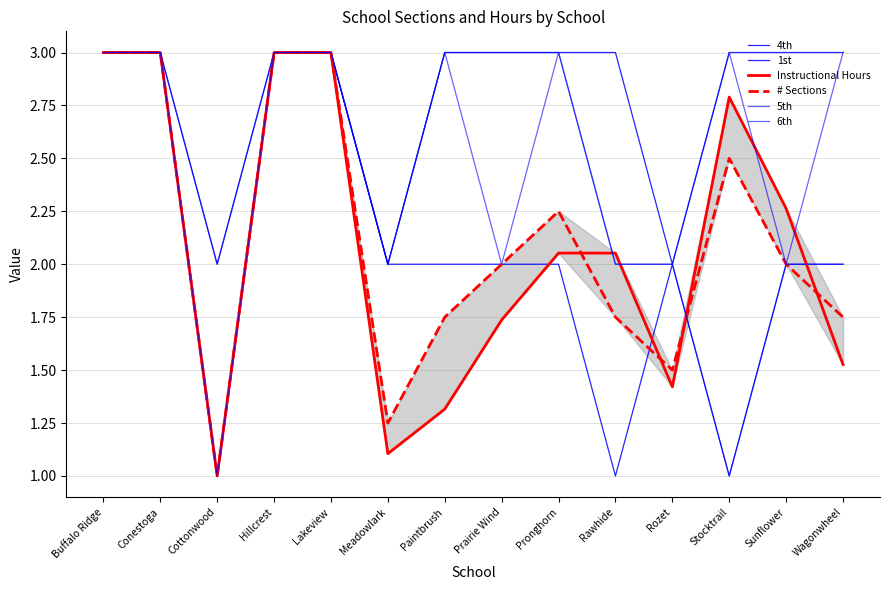

What is the minimum value shown in the chart?

1.0